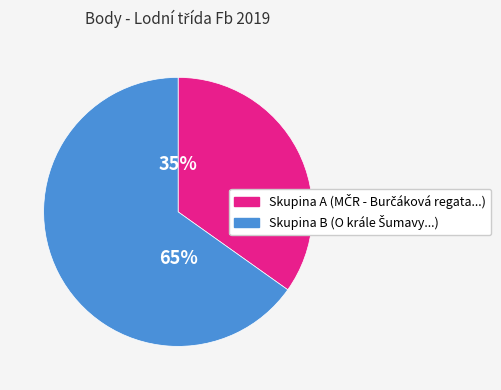

To the nearest percent, what is the difference between the largest and smallest slice percentages?

30%